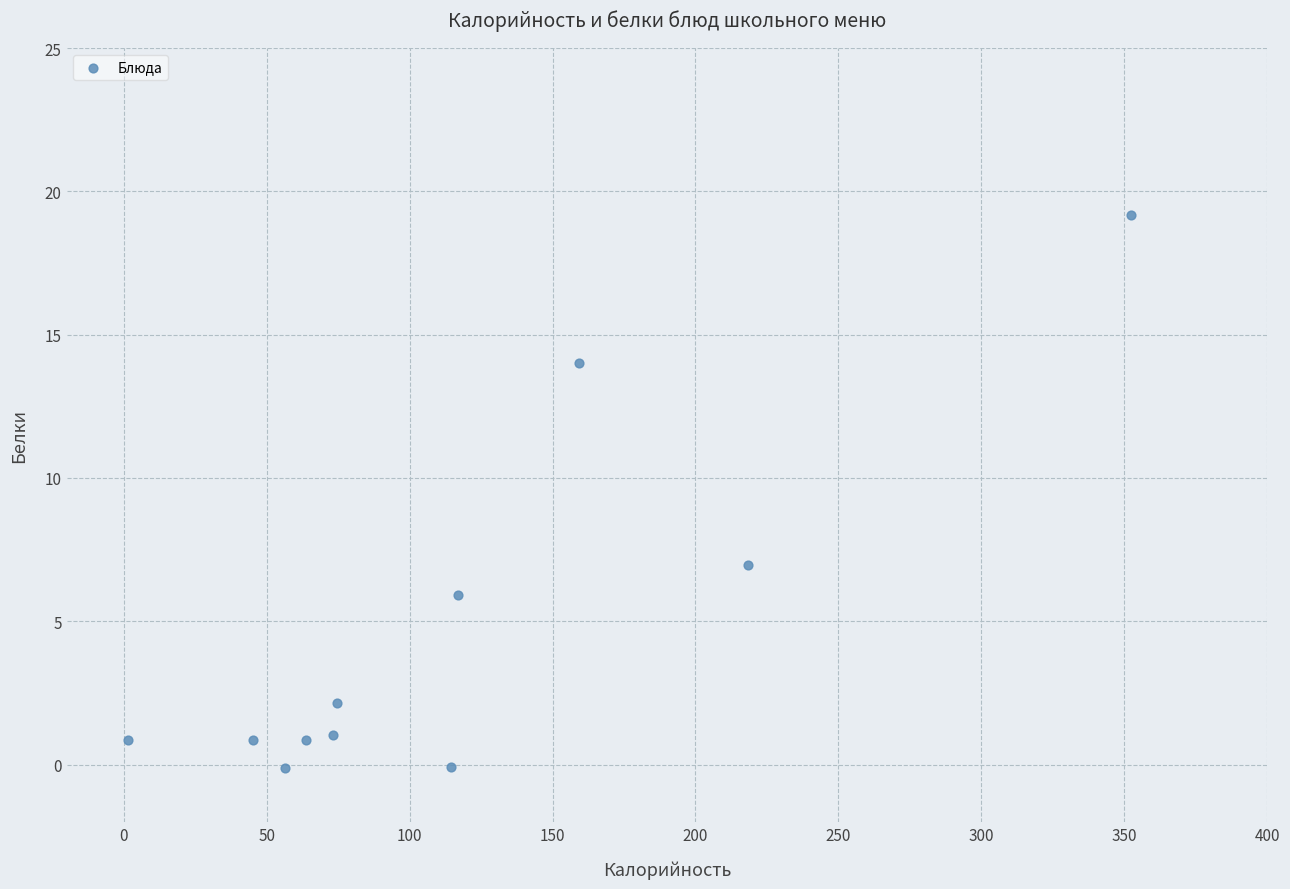

What is the average Y value?

4.7